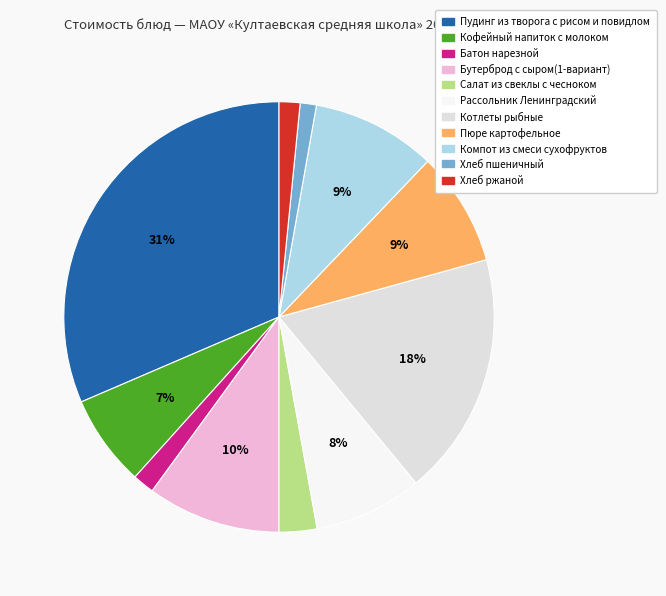

Which slice is the smallest?

Хлеб пшеничный